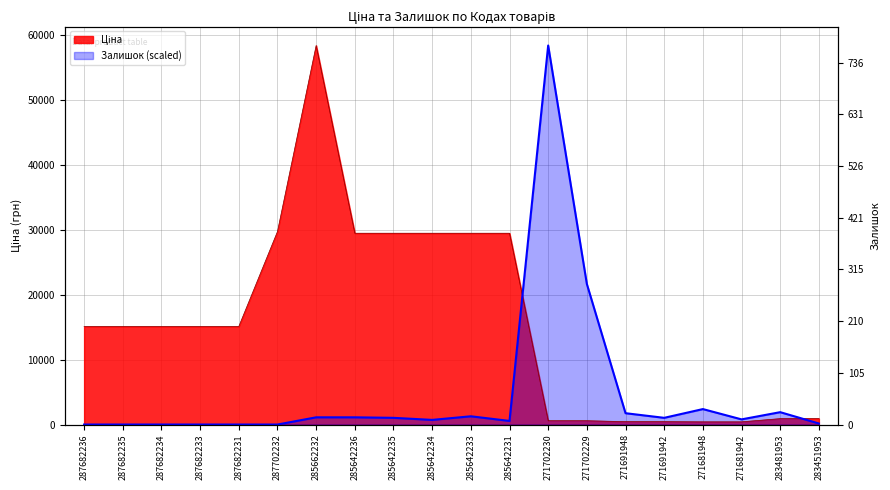

List the series in order of their peak value, highest first.

Ціна, Залишок